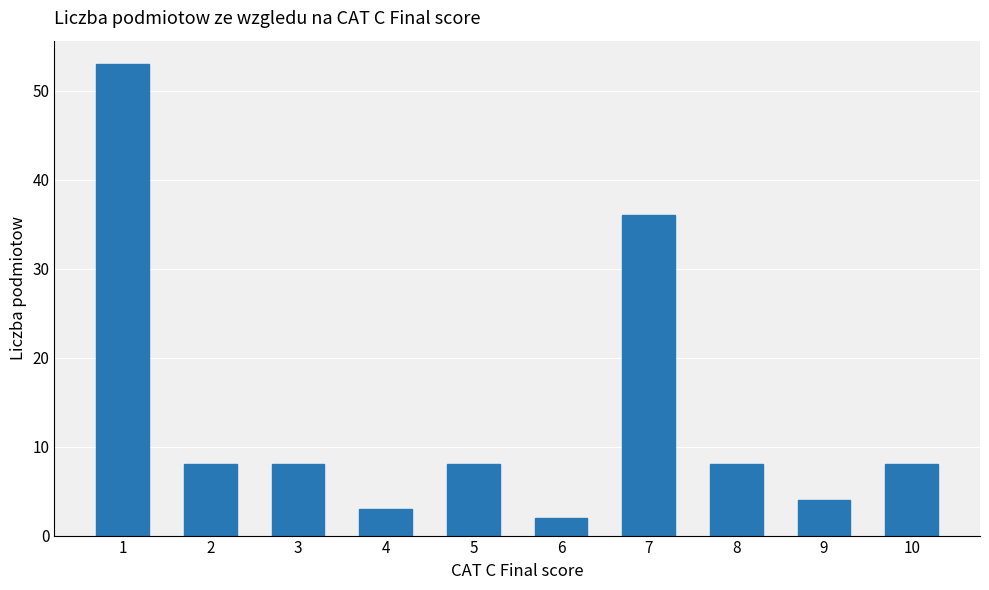

What is the change in value from 5 to 9?

-4